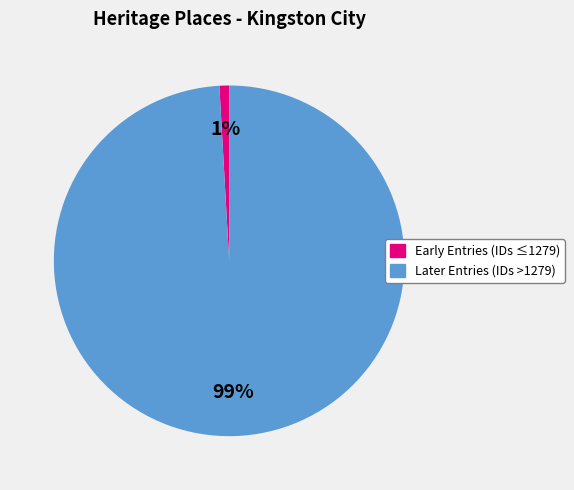

To the nearest percent, what is the difference between the largest and smallest slice percentages?

98%